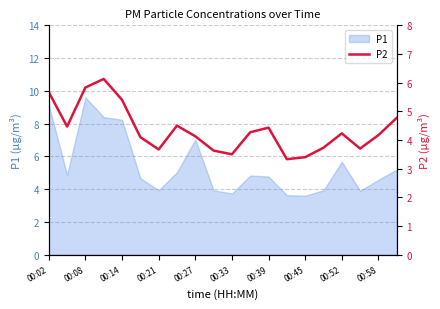

What is the maximum value for P1?

9.6